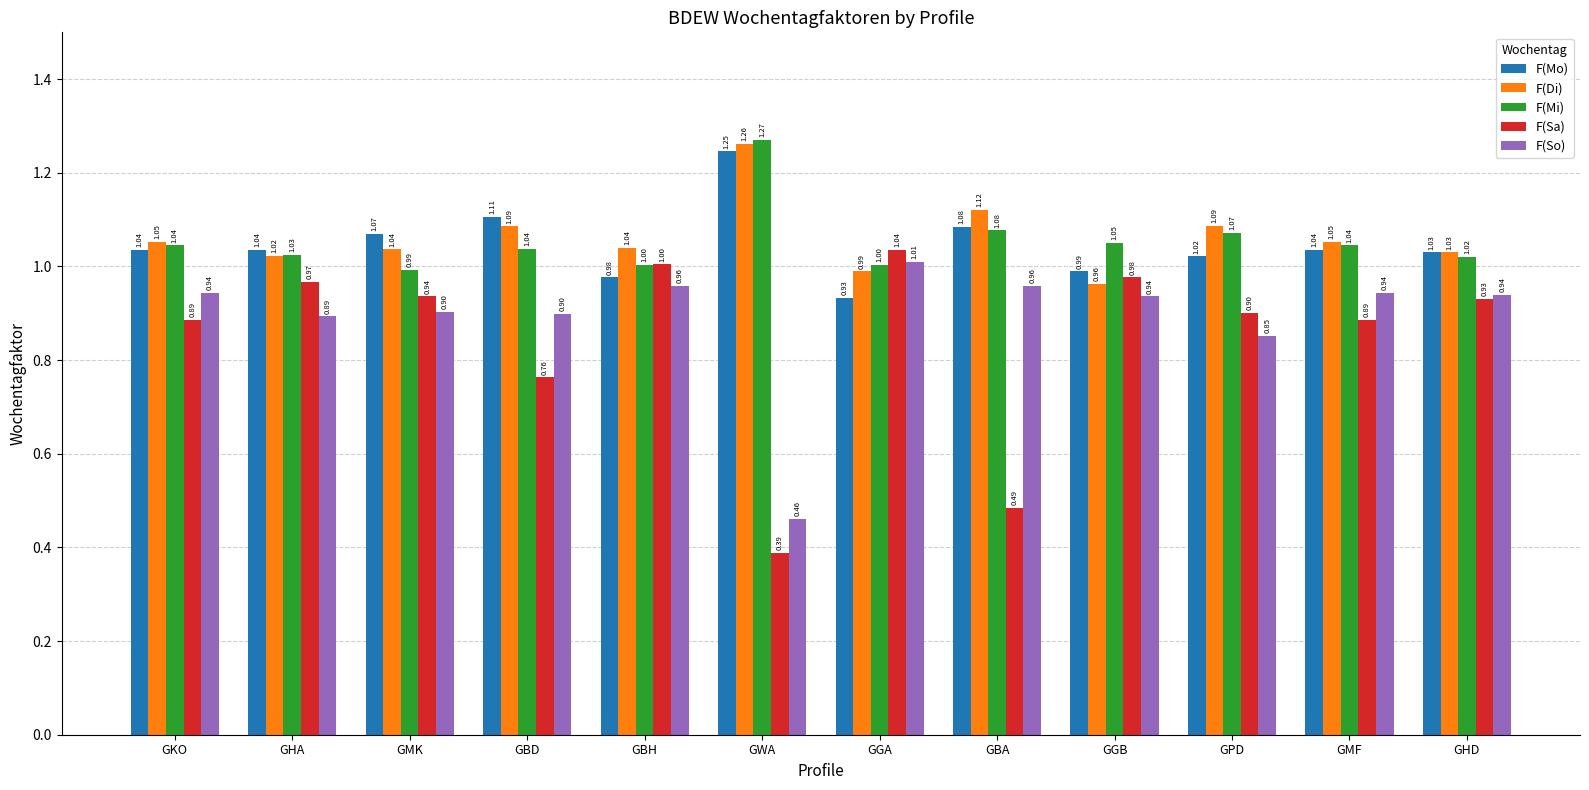

What is the sum of the F(Mi) values at GMF and GBD?

2.1